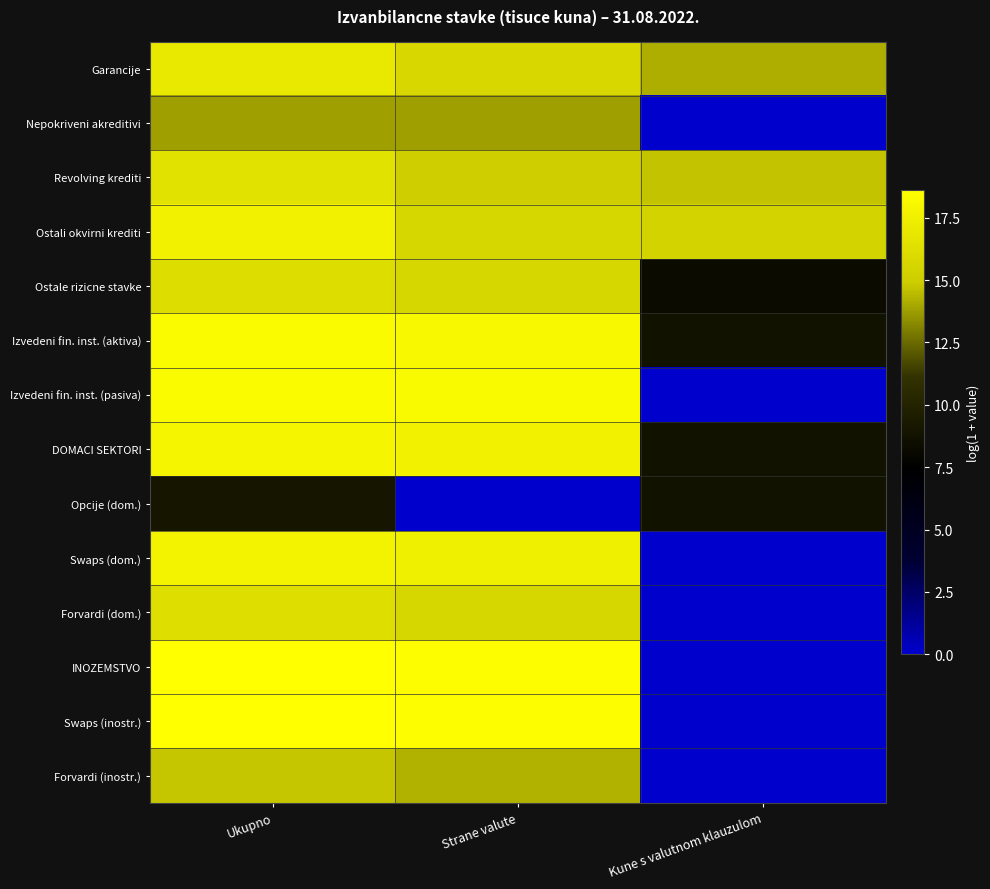

List the series in order of their peak value, highest first.

INOZEMSTVO, Swaps (inostr.), Izvedeni fin. inst. (aktiva), Izvedeni fin. inst. (pasiva), DOMACI SEKTORI, Swaps (dom.), Ostali okvirni krediti, Garancije, Revolving krediti, Forvardi (dom.), Ostale rizicne stavke, Forvardi (inostr.), Nepokriveni akreditivi, Opcije (dom.)